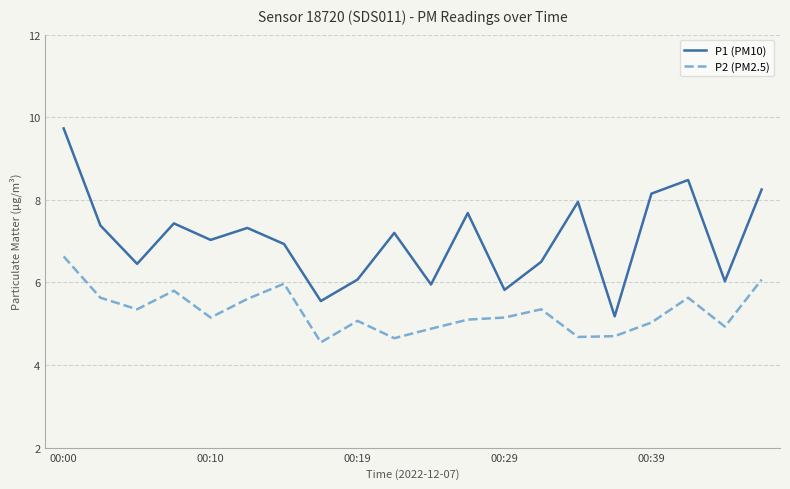

True or false: P2 (PM2.5) and P1 (PM10) cross at least once.

False